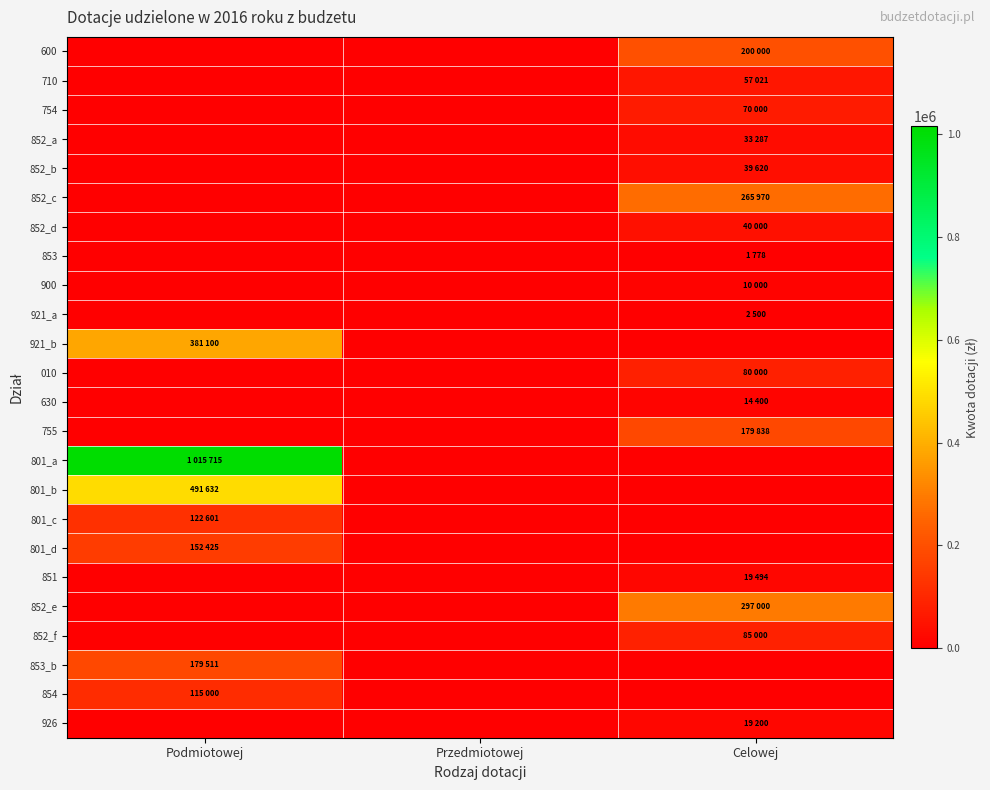

At how many categories does at least one series exceed 590175?

1